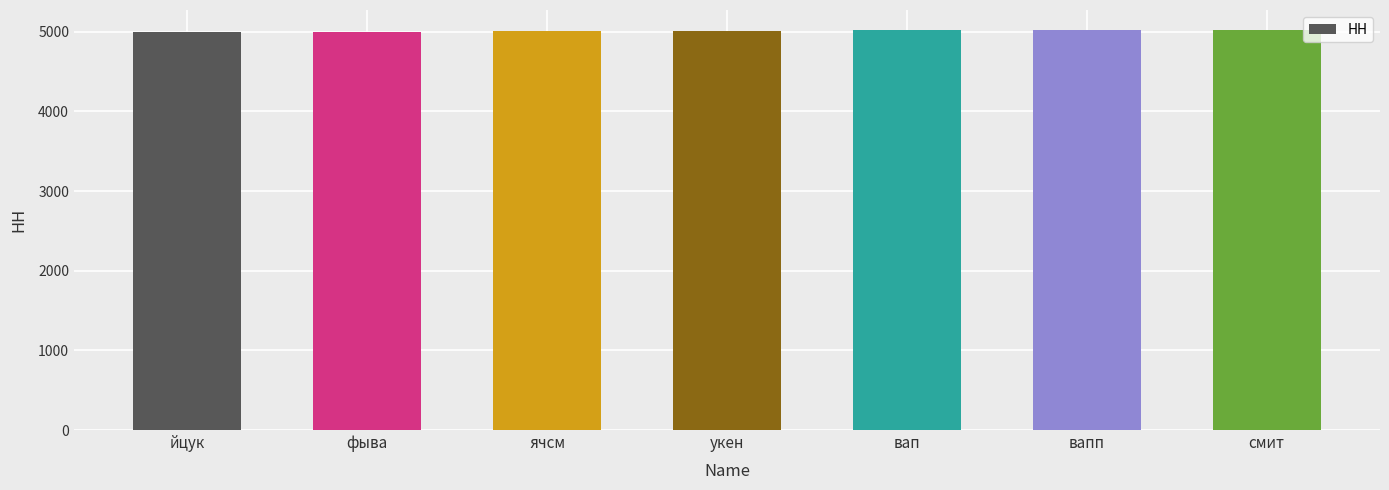

The chart shows a value of 8869 at смит. True or false?

False